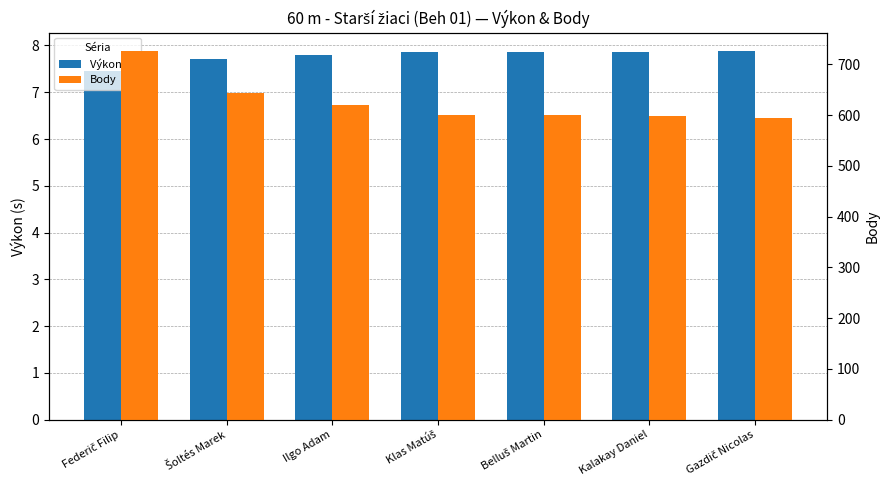

How many groups of bars are there?

7